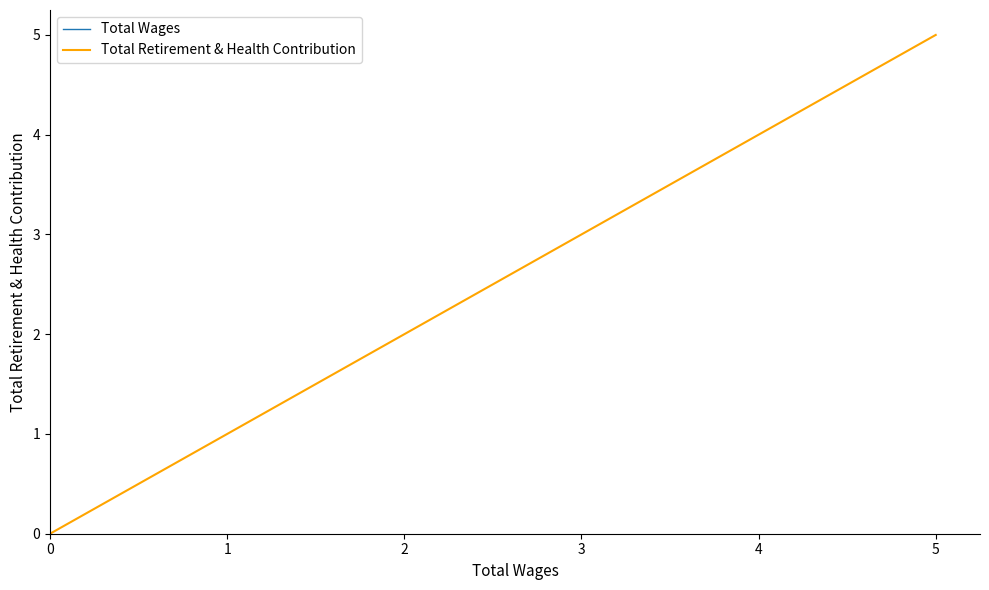

The Total Retirement & Health Contribution series shows 1 at 1. True or false?

True